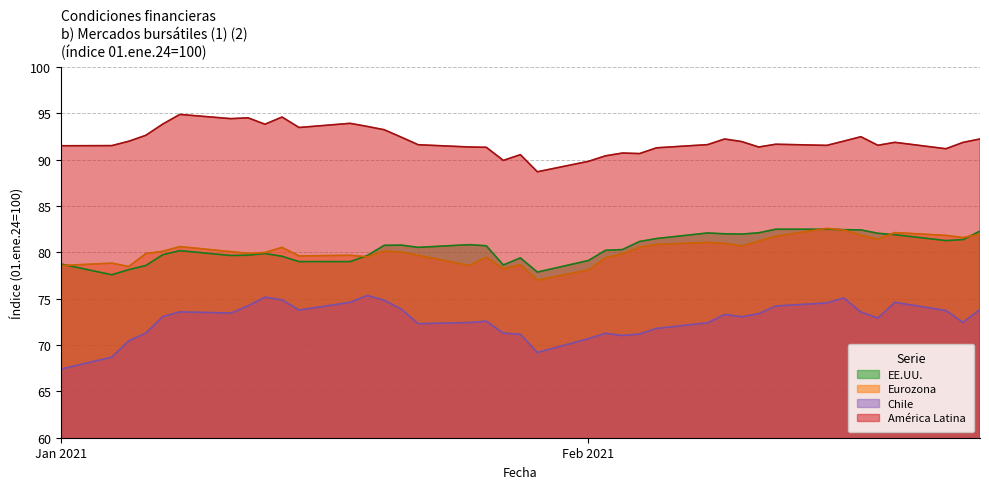

What is the highest value of the EE.UU. series?

82.5